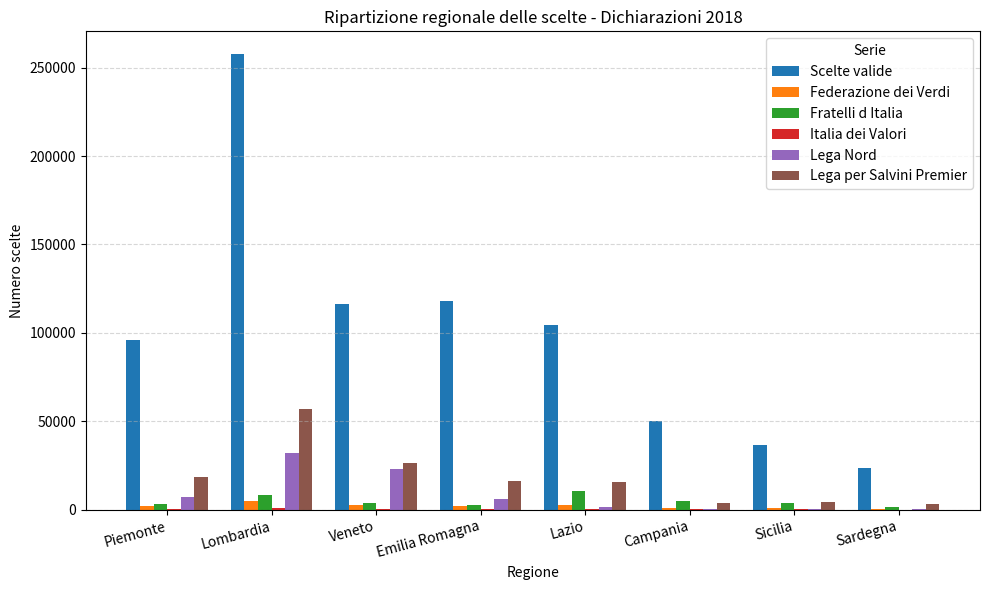

What is the maximum value shown in the chart?

257610